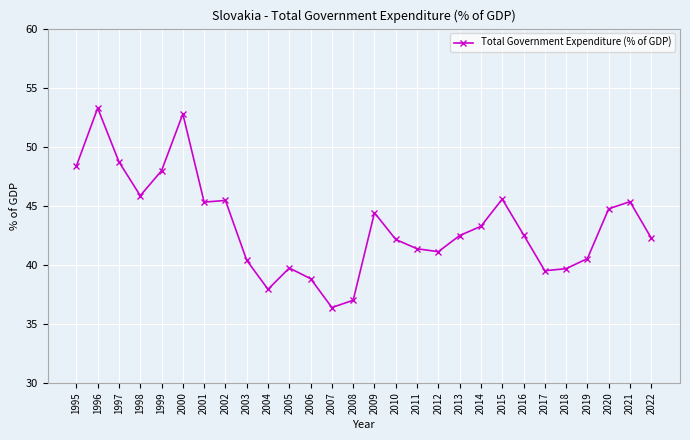

Does the chart display data point markers on the line(s)?

Yes